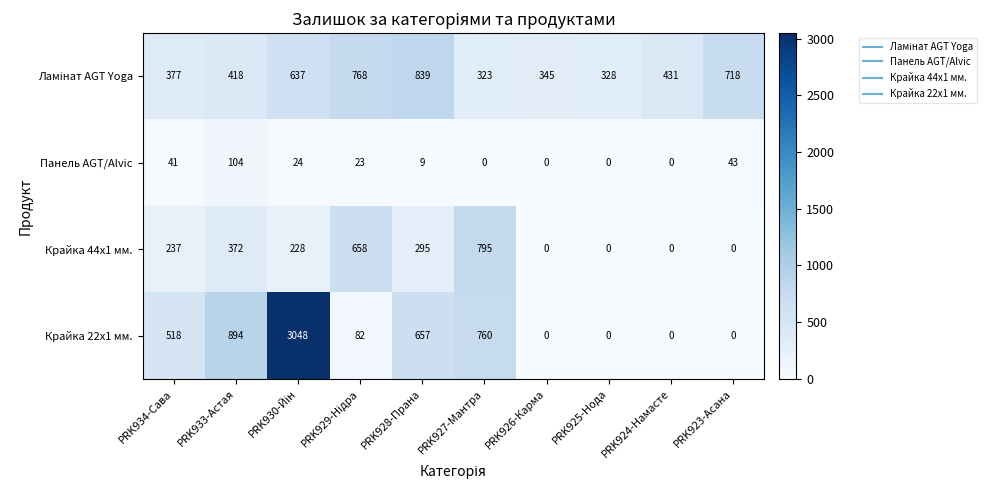

What is the total value across all series at PRK923-Асана?

761